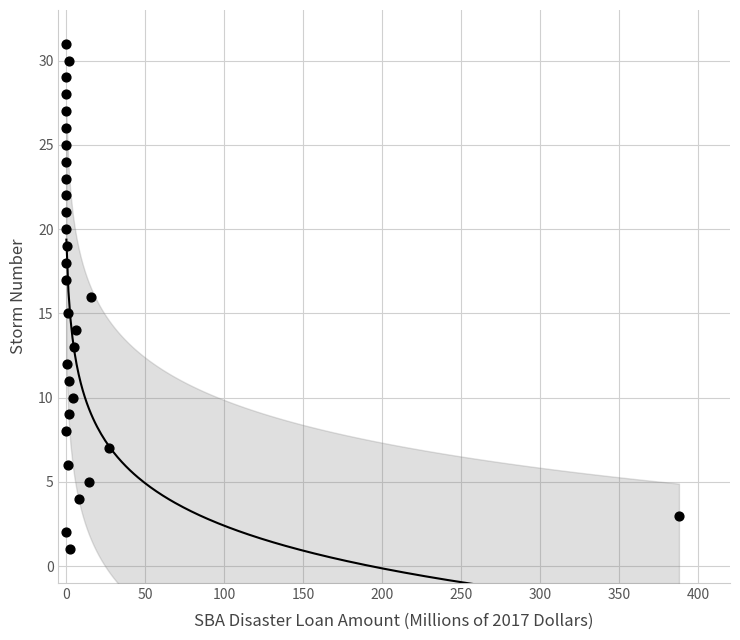

What is the range of Y values (max minus min)?

30